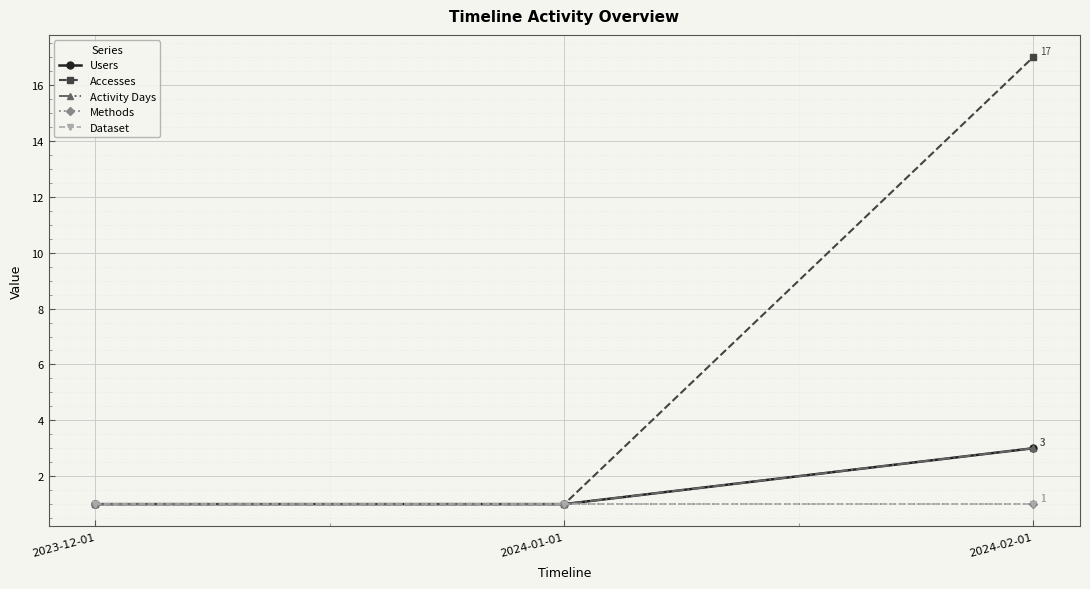

Rank the series by their maximum value, from highest to lowest.

Accesses, Users, Activity Days, Methods, Dataset